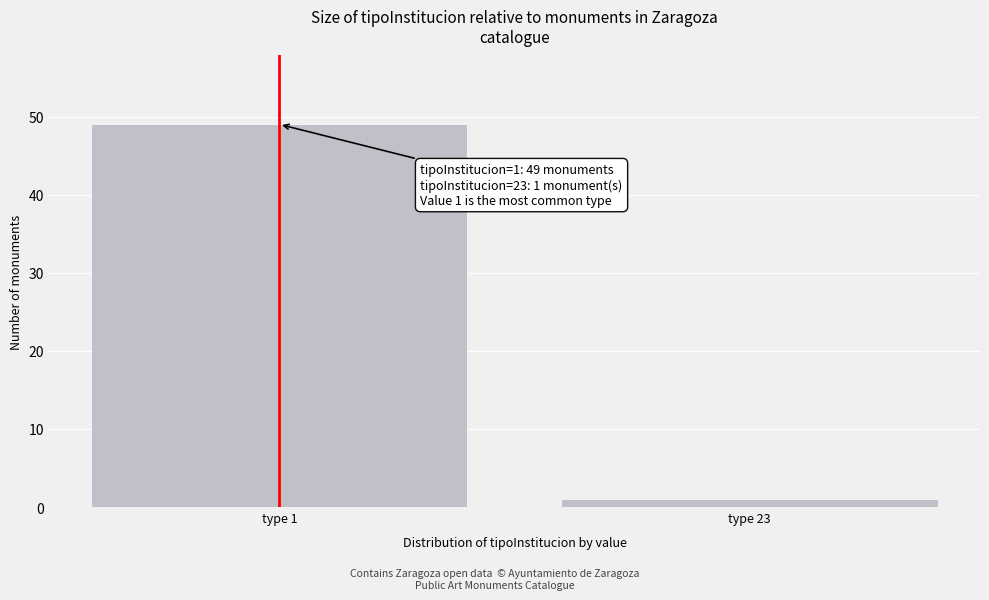

Reading left to right, transcribe all the data shown in this chart.

49	1